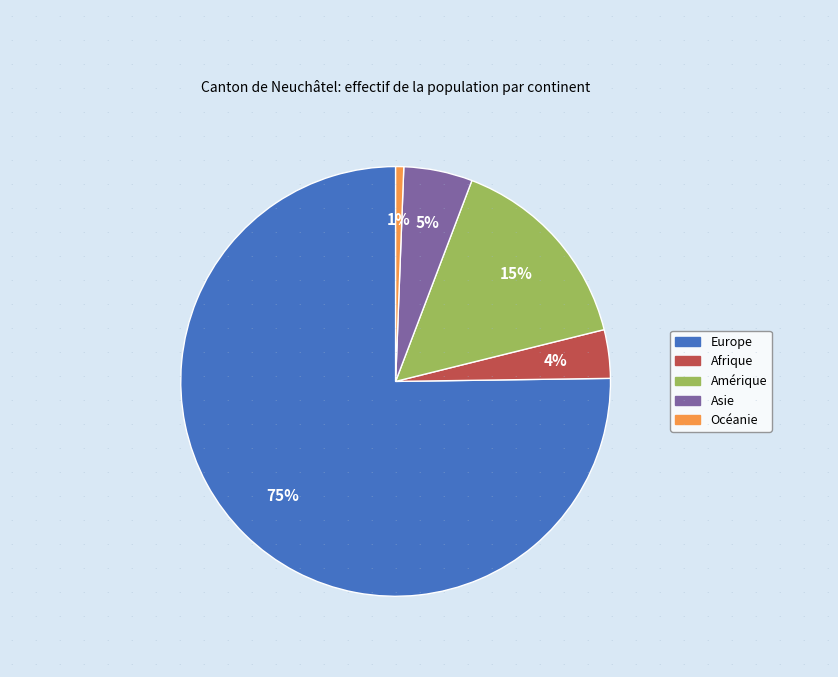

Rank the categories by value from lowest to highest.

Océanie, Afrique, Asie, Amérique, Europe